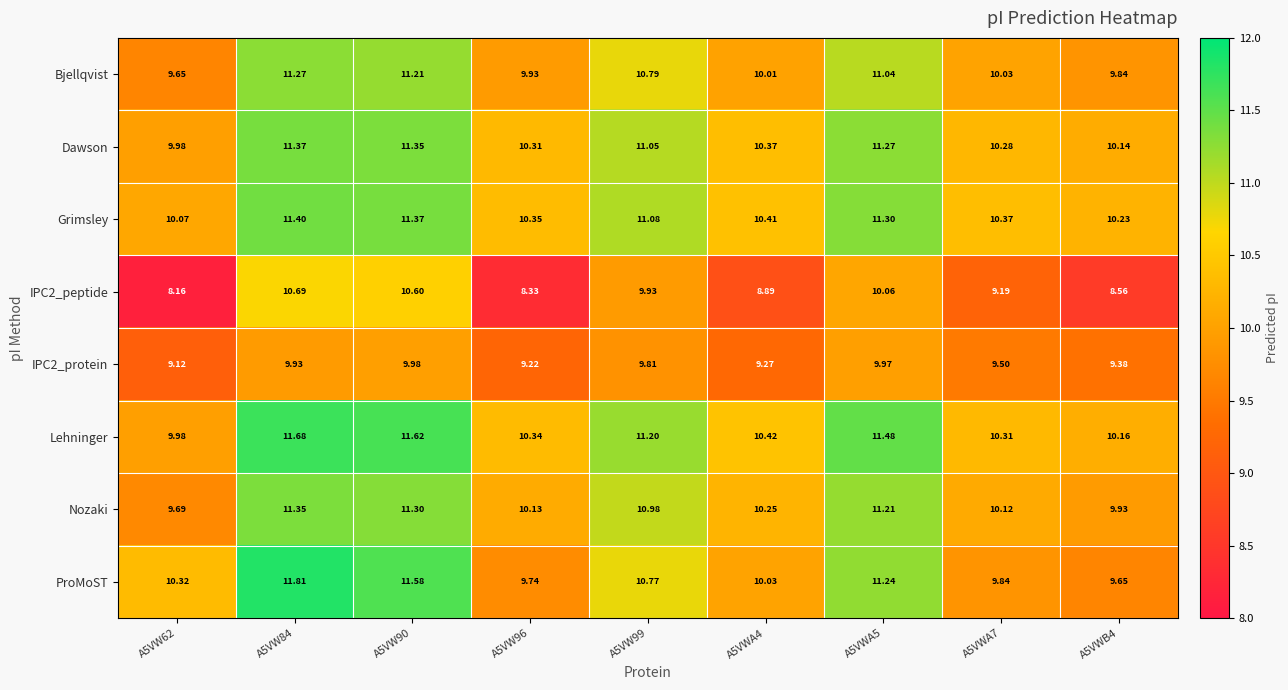

Is the value of IPC2_protein at A5VW90 greater than the value of Bjellqvist at A5VWA4?

No